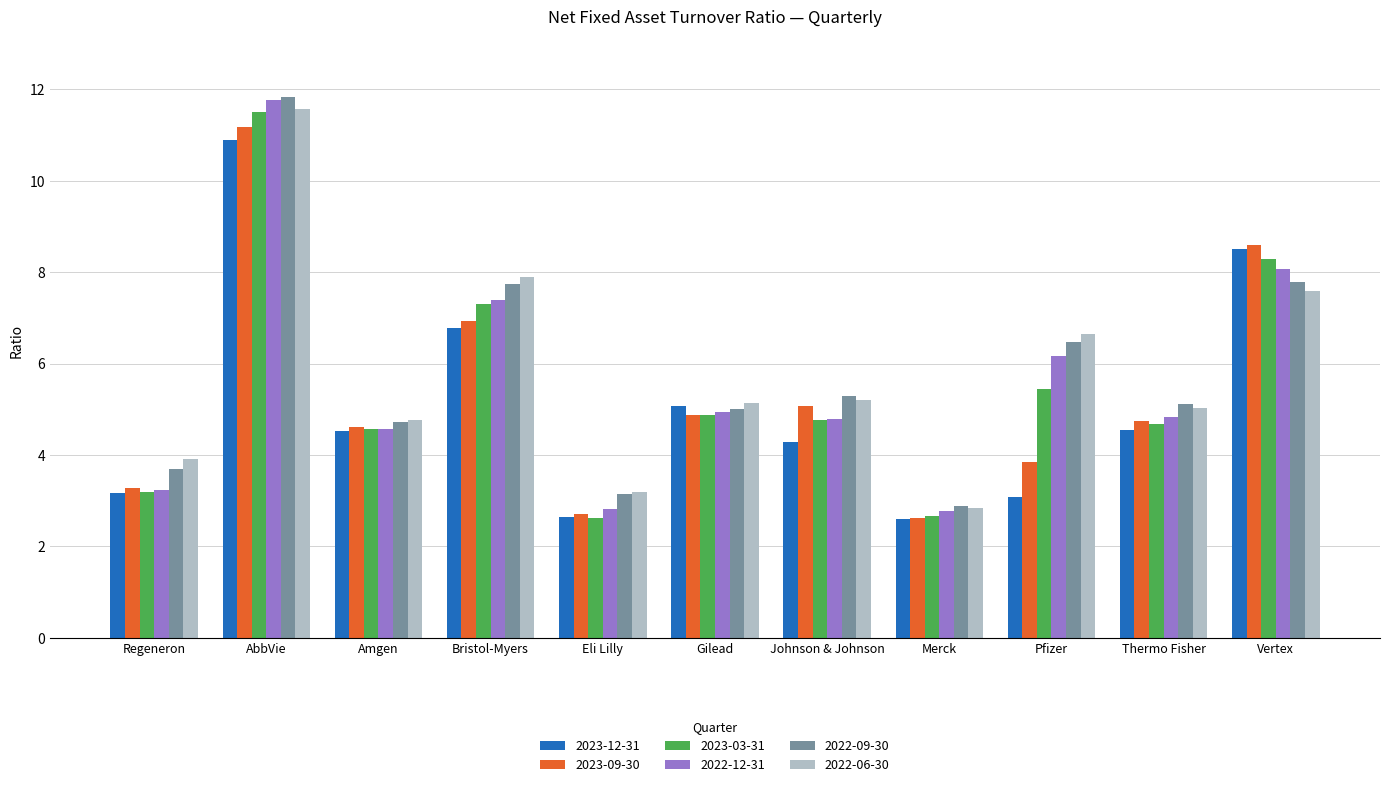

What is the spread (max minus min) of values at Amgen?

0.2